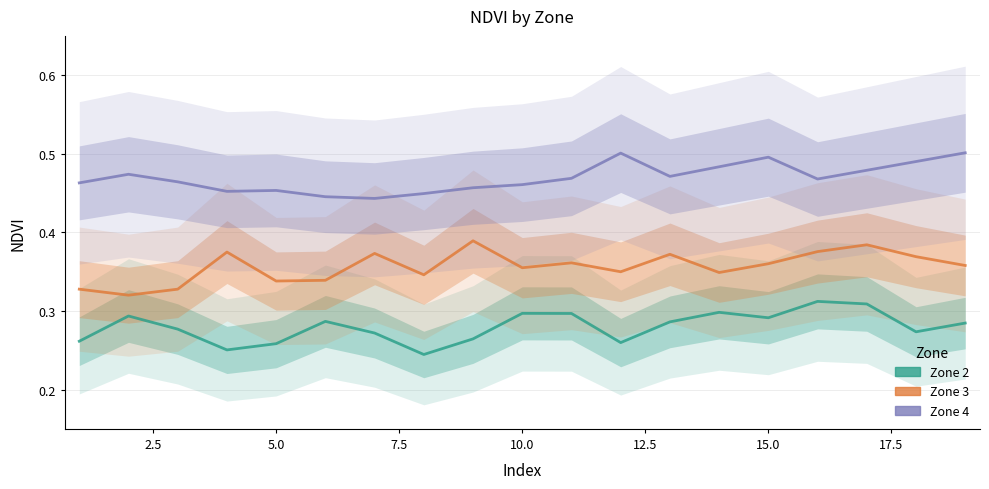

What is the lowest value of the Zone 2 series?

0.2